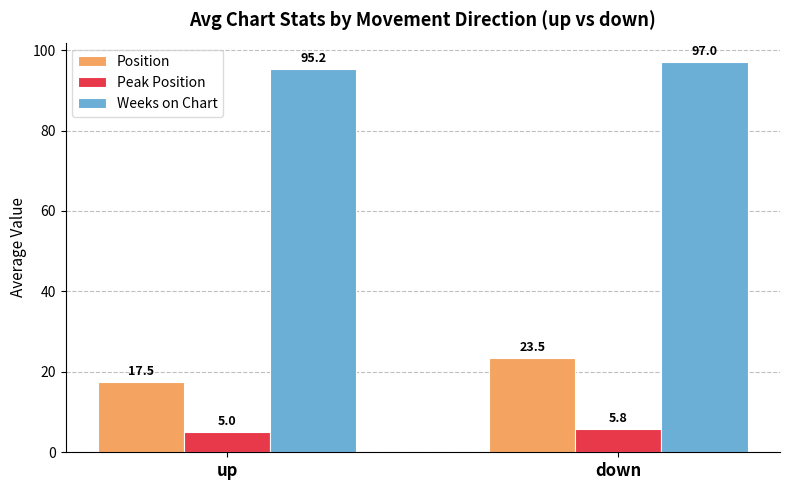

Reading left to right, what are all the values shown in this chart?

Position: up=17.5	down=23.5
Peak Position: up=5.0	down=5.8
Weeks on Chart: up=95.2	down=97.0